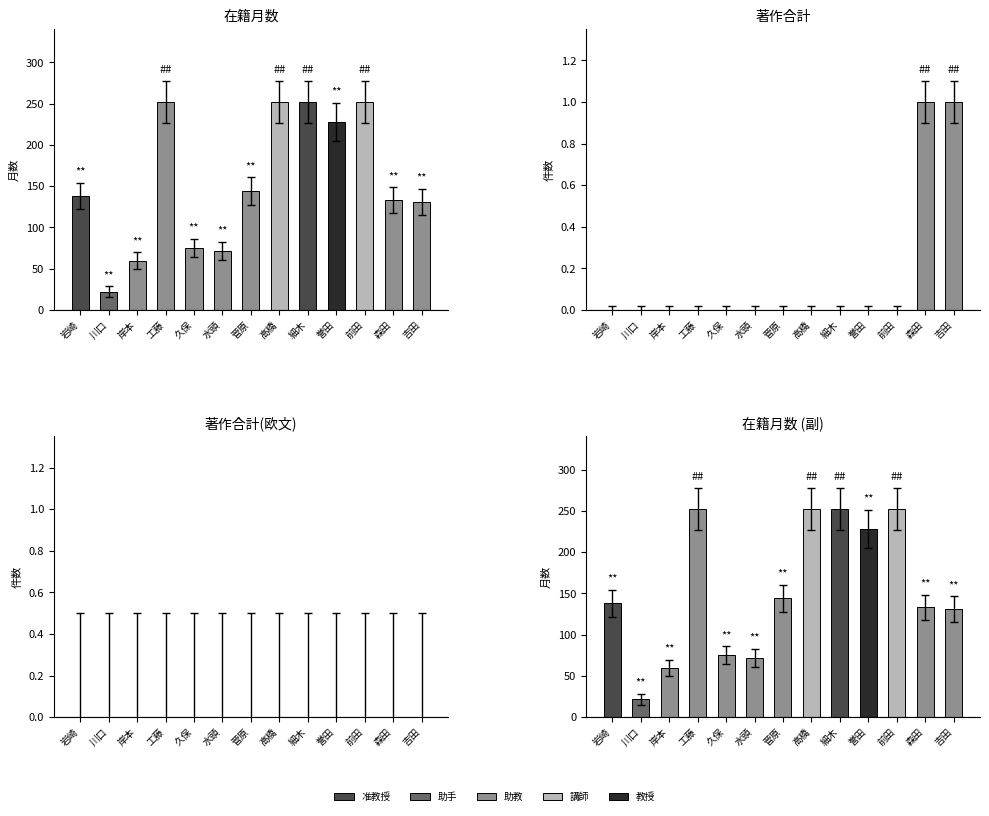

At how many categories does at least one series exceed 149?

5